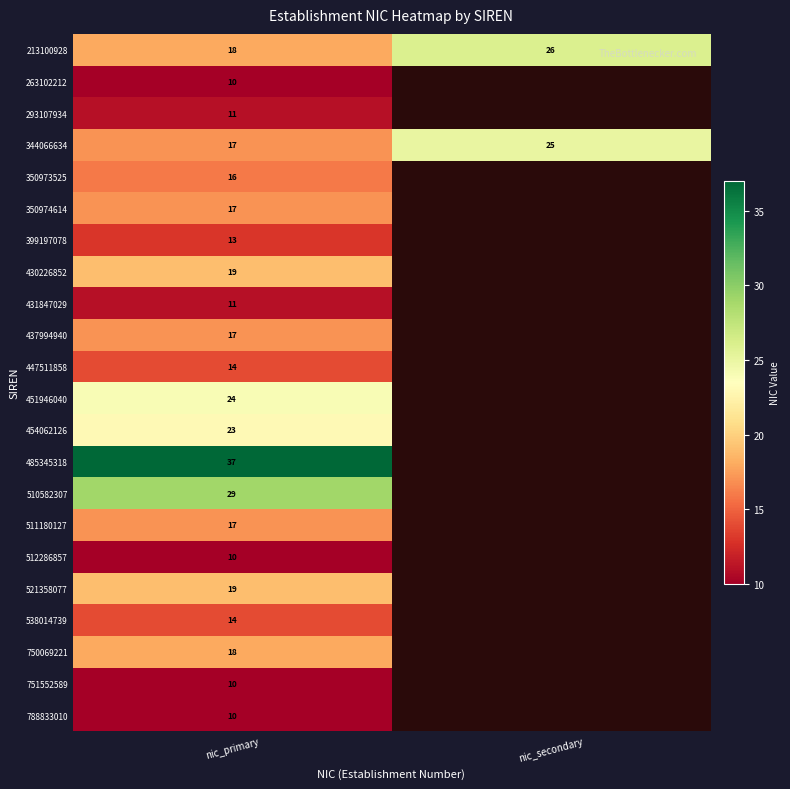

Is it true that 399197078 equals 22 at nic_primary?

False